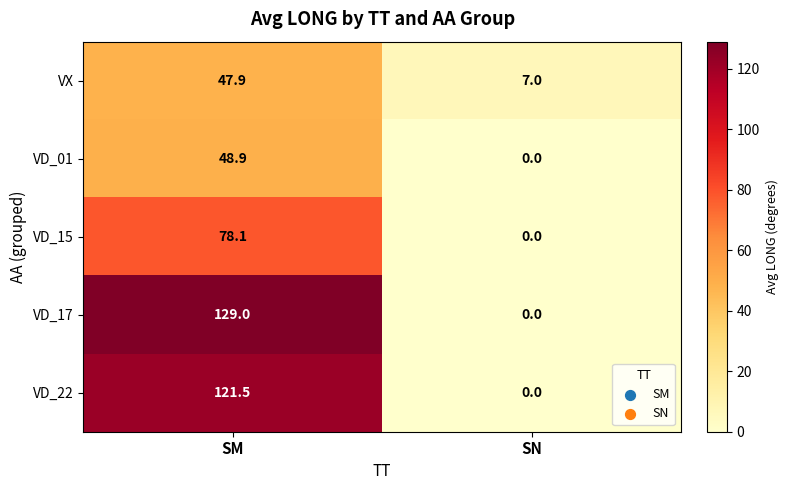

Between SM and SN, which series saw the biggest shift?

VD_17